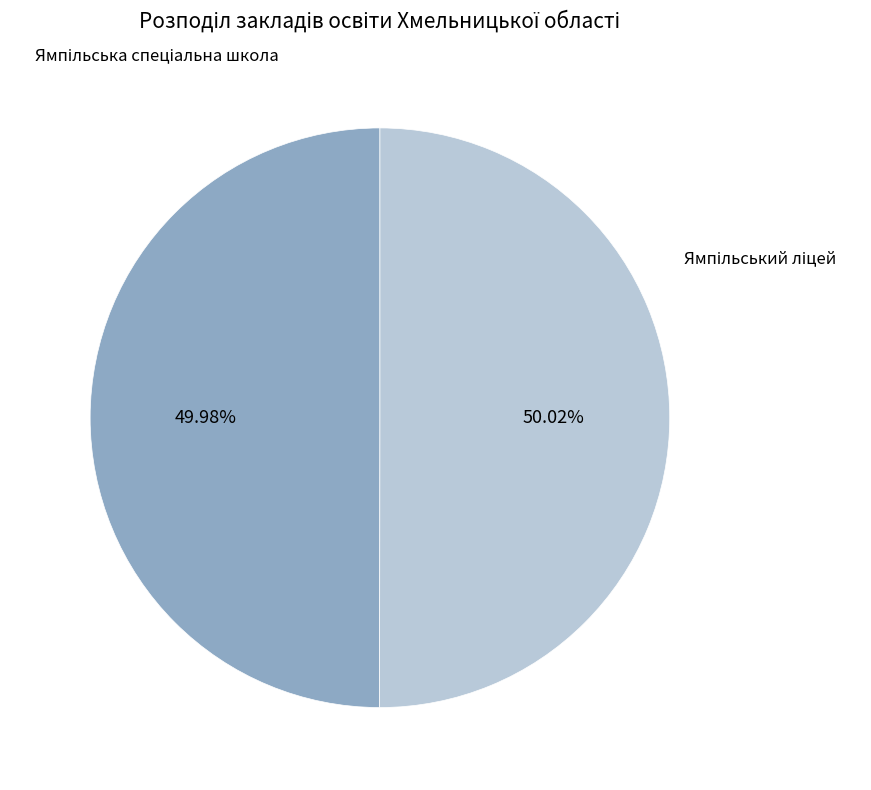

Does any single category account for the majority?

Yes